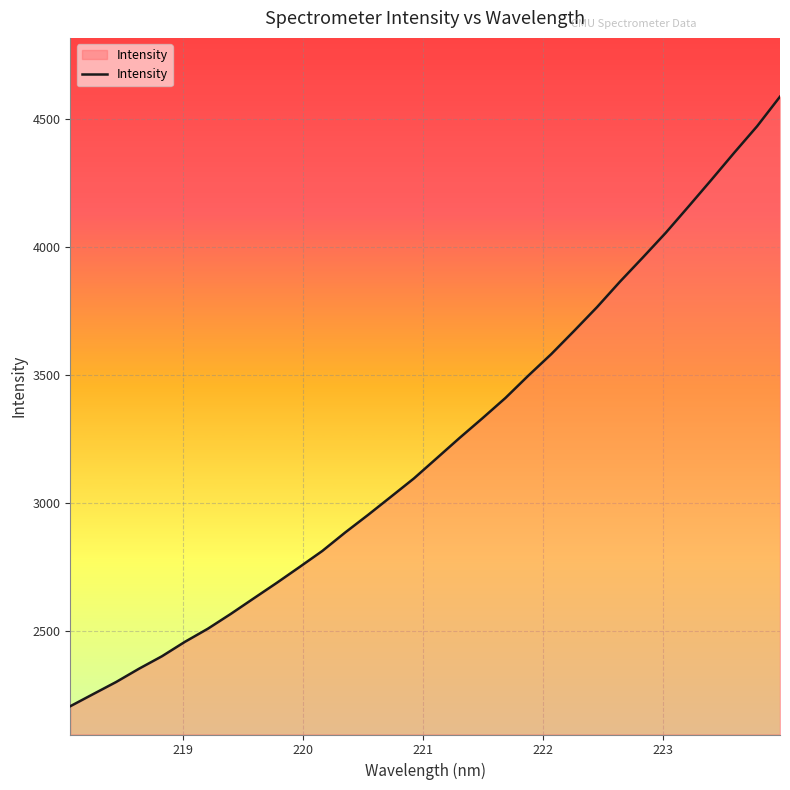

What is the greatest value displayed?

4586.9